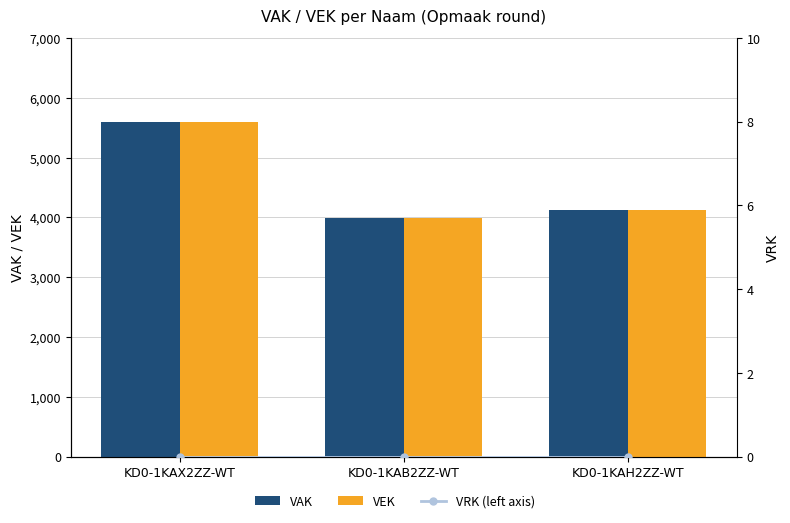

What is the sum of the VEK values at KD0-1KAB2ZZ-WT and KD0-1KAH2ZZ-WT?

8117